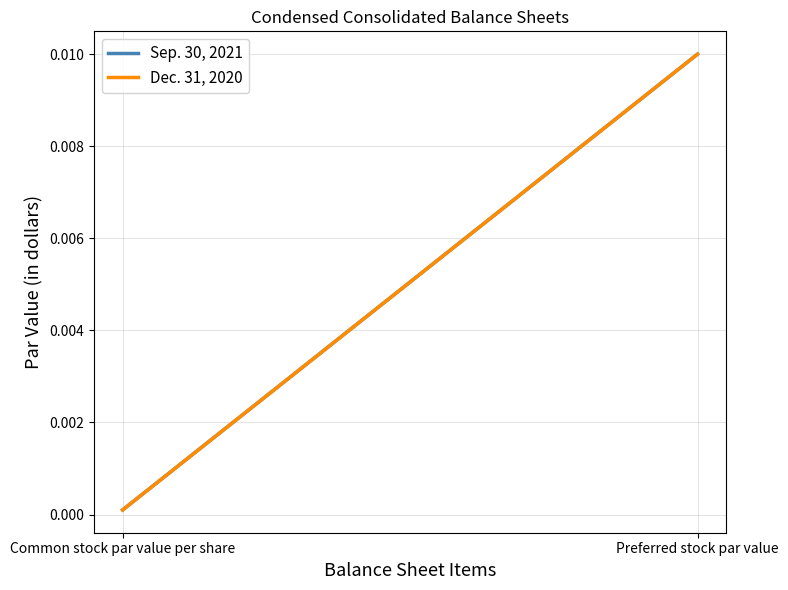

What is the label of the 2nd point from the left?

Preferred stock par value